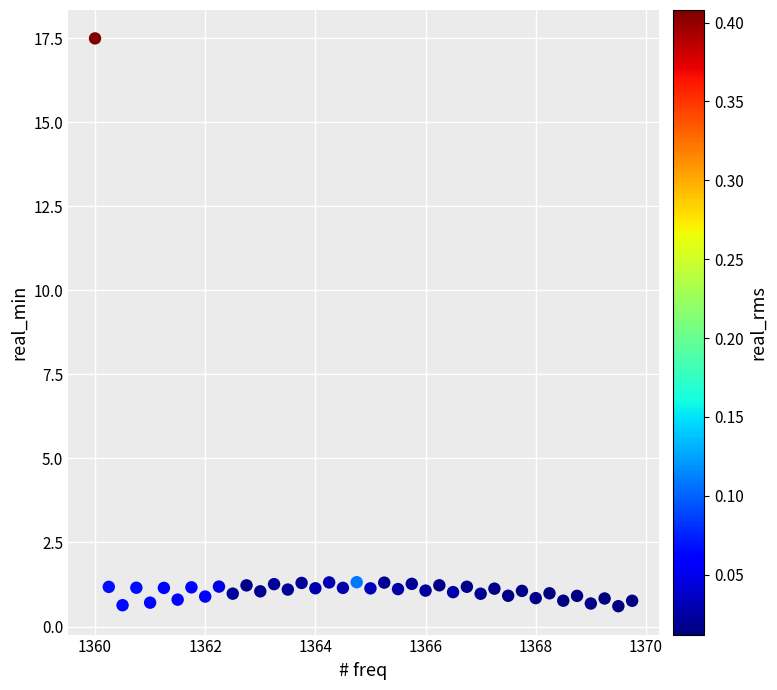

What is the range of X values (max minus min)?

9.8